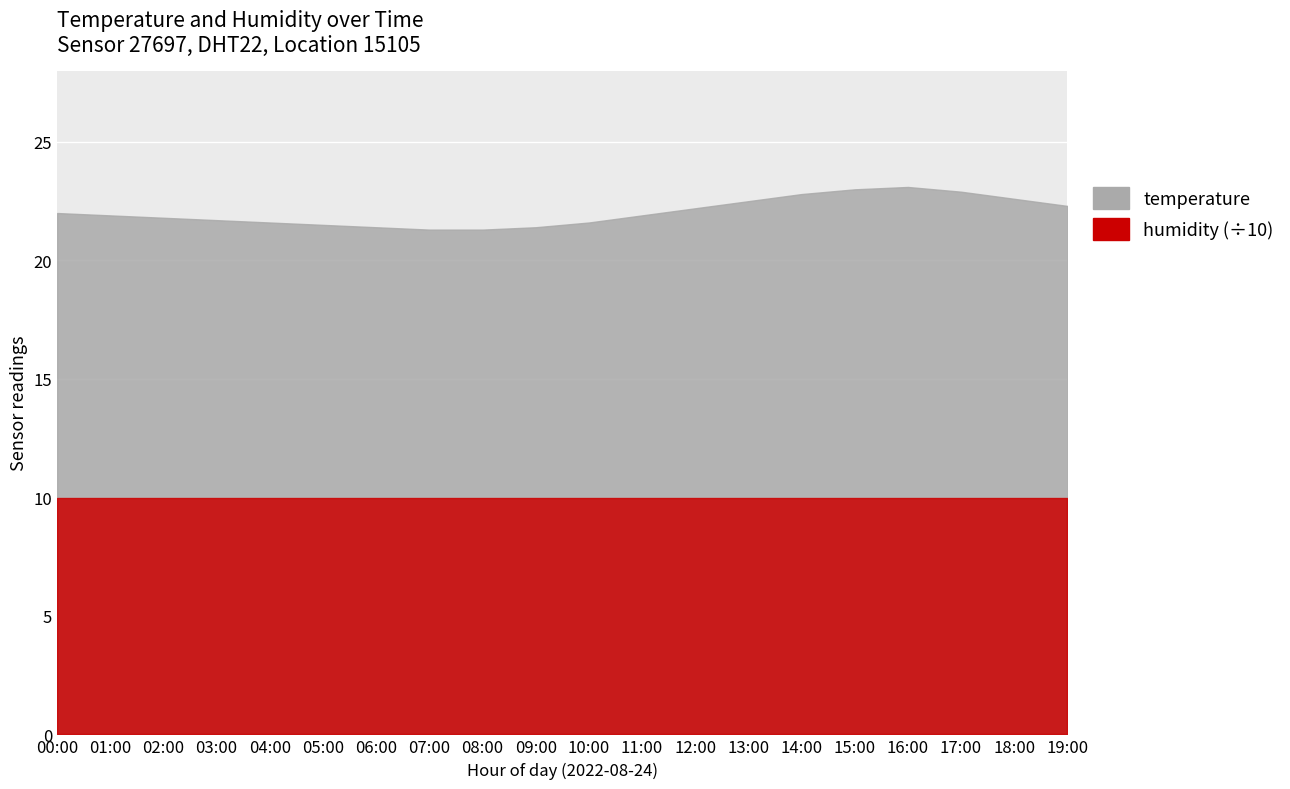

What is the value of the humidity point at the 4th from the left?

99.9